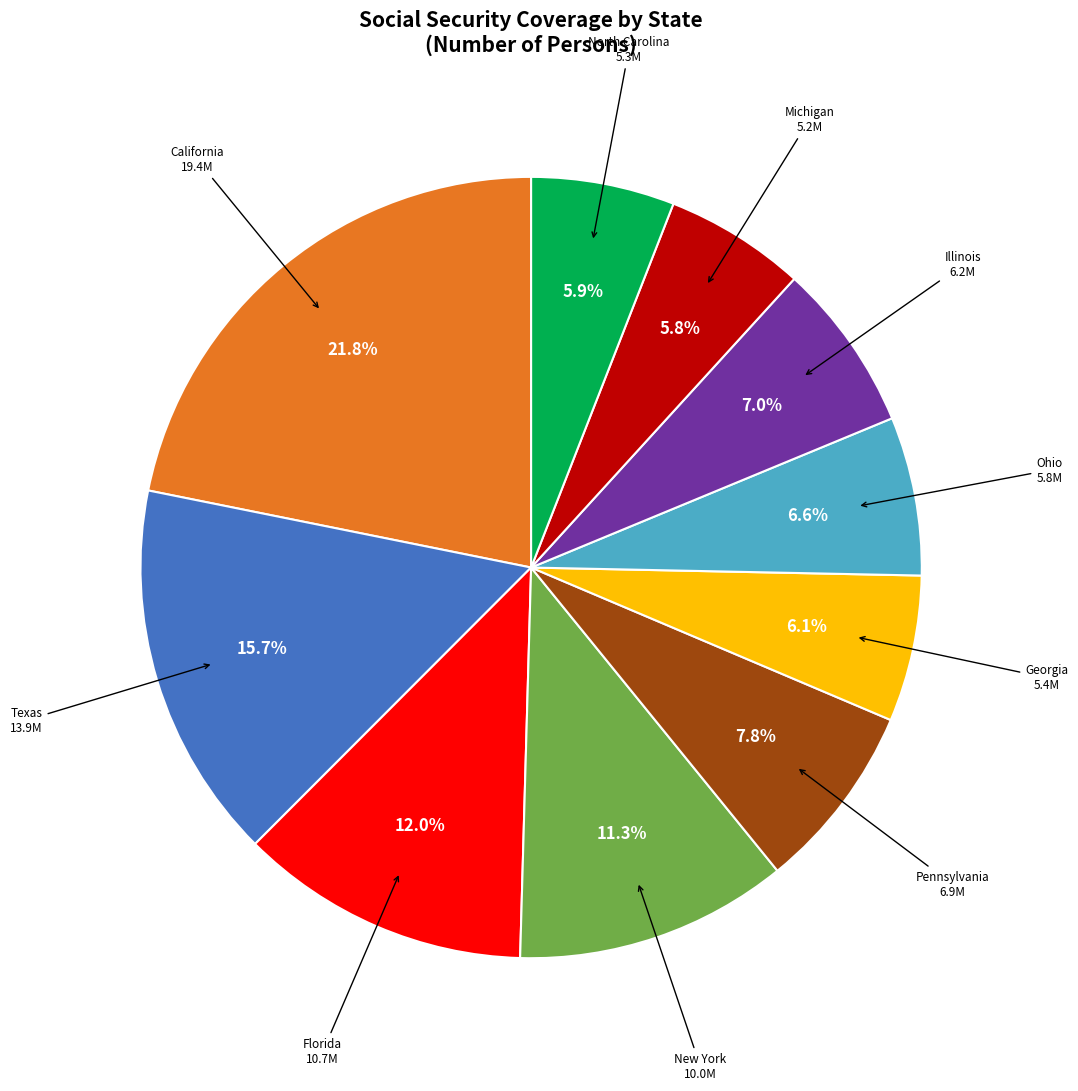

To the nearest percent, what percentage of the pie is Illinois?

7%